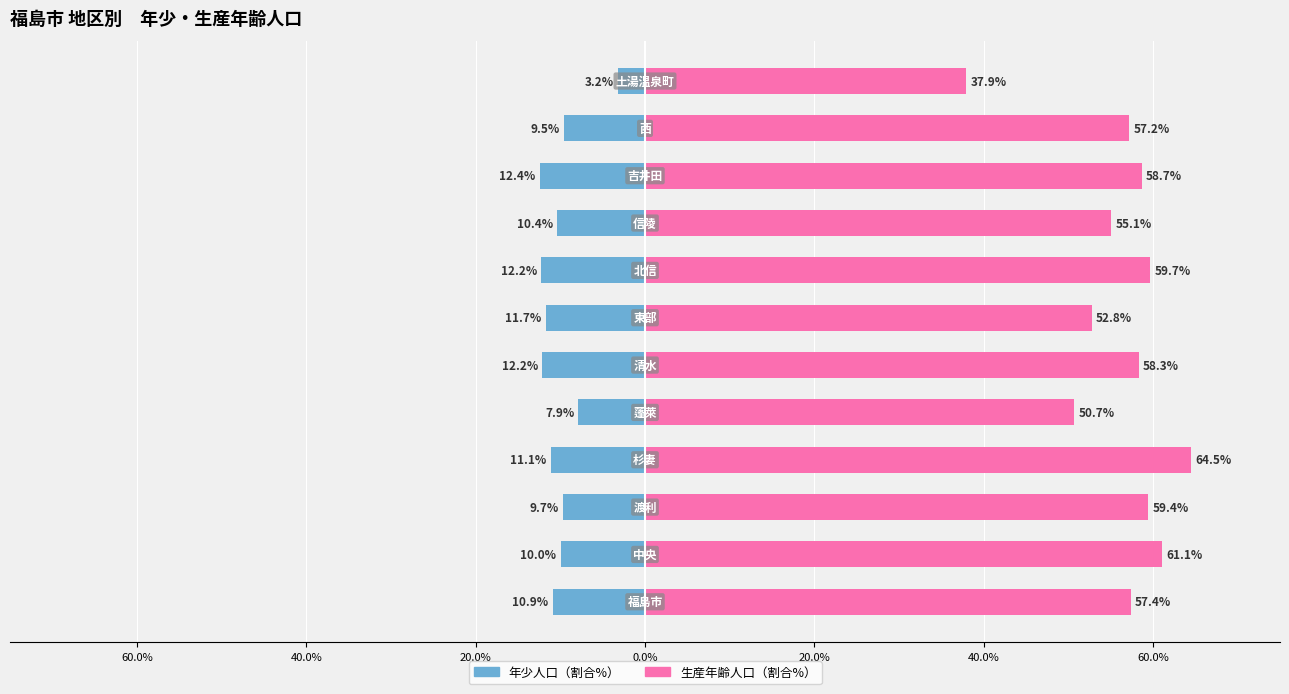

The value of 年少人口（割合%） at 11 is -5.7. True or false?

False